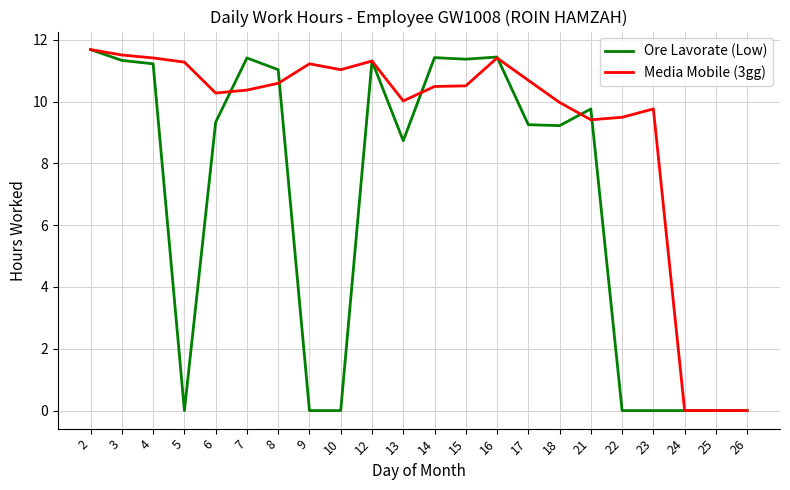

What is the highest value of the Ore Lavorate (Low) series?

11.7